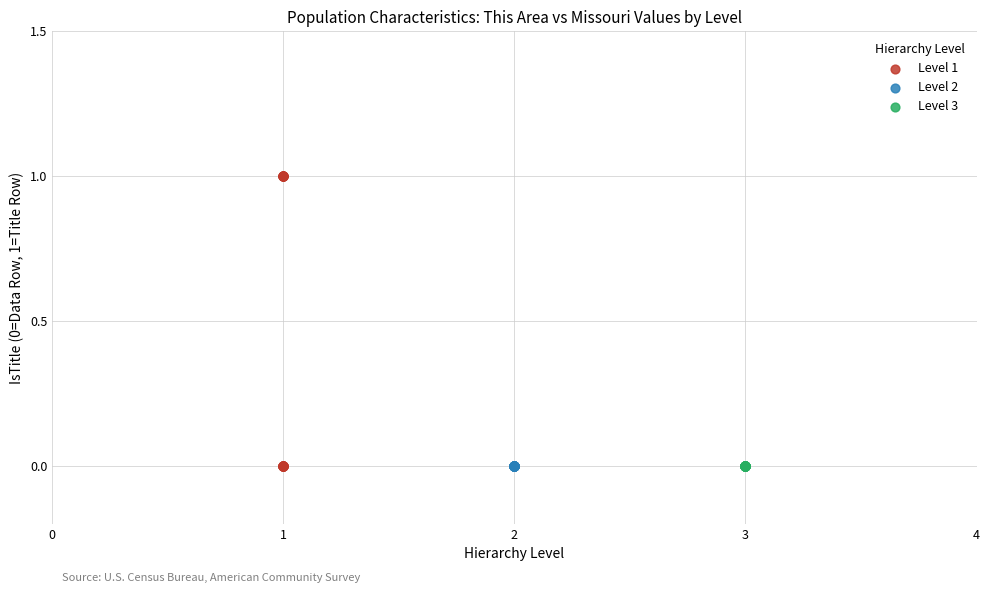

Which series contains the highest Y value?

Level 1